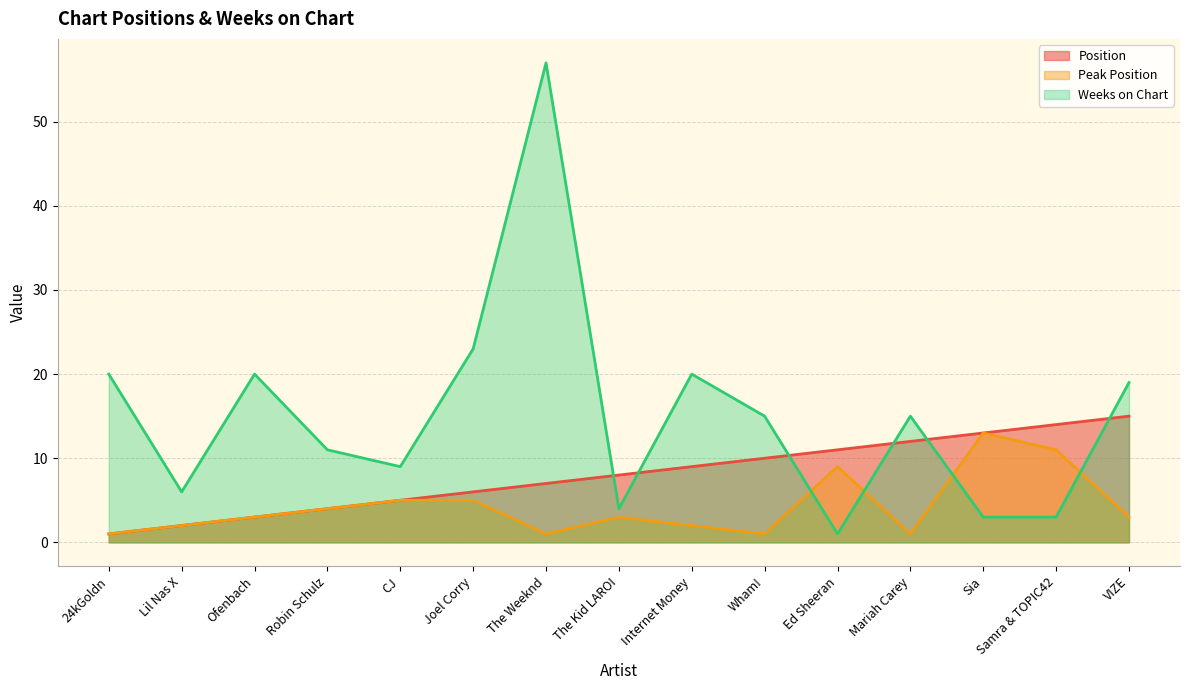

What is the value of the Position point at the 5th from the left?

5